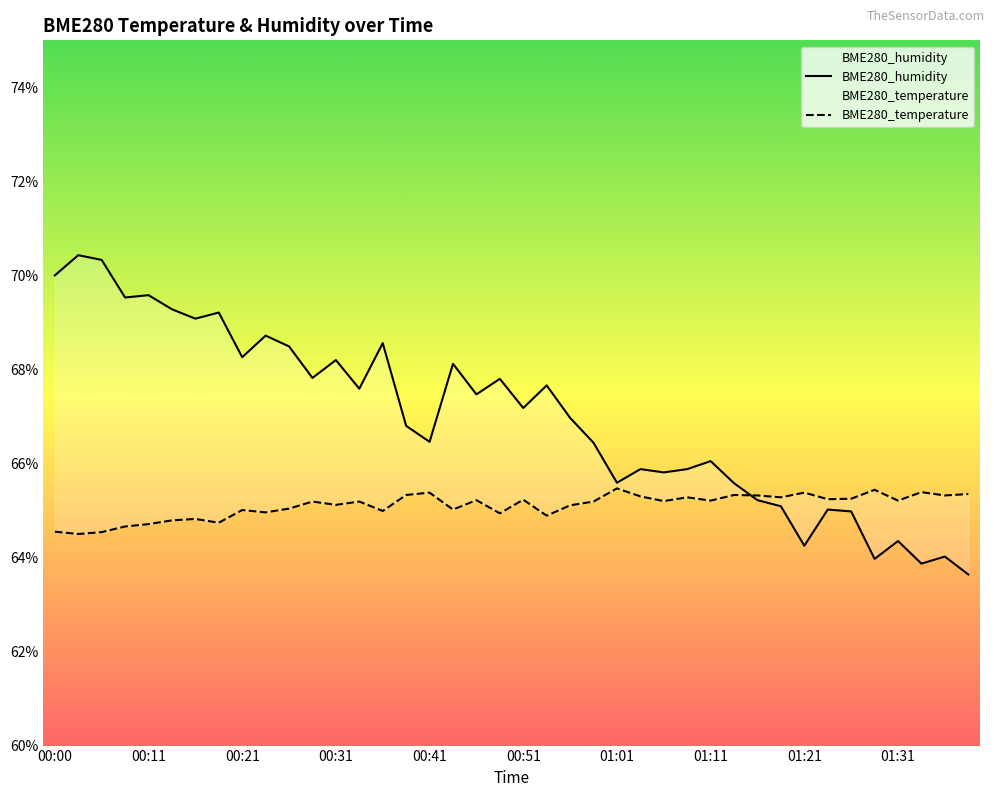

Between 00:41 and 00:46, which series saw the biggest shift?

BME280_humidity